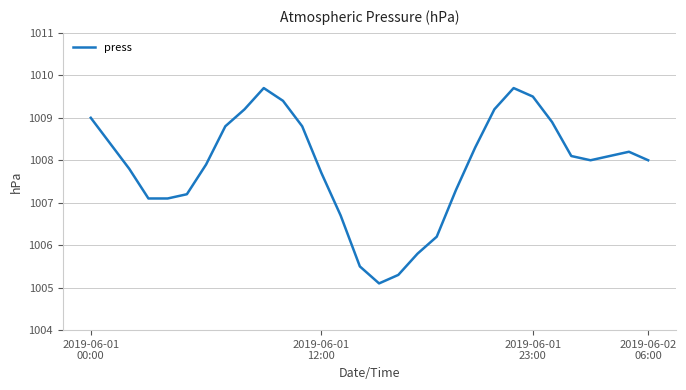

What is the maximum value shown in the chart?

1009.7